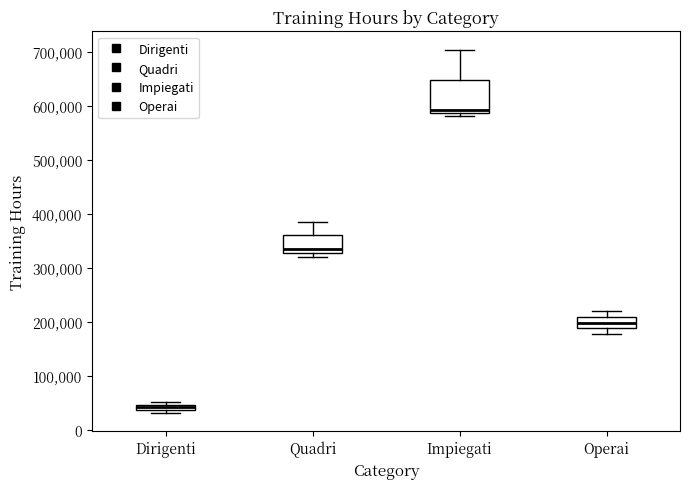

Which box's median line is the highest?

Impiegati